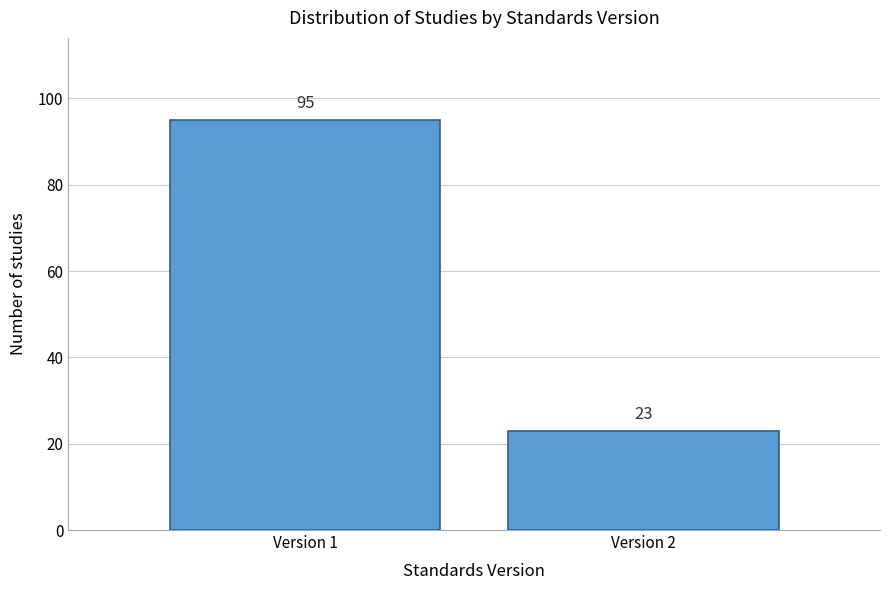

Reading left to right, transcribe all the data shown in this chart.

95	23